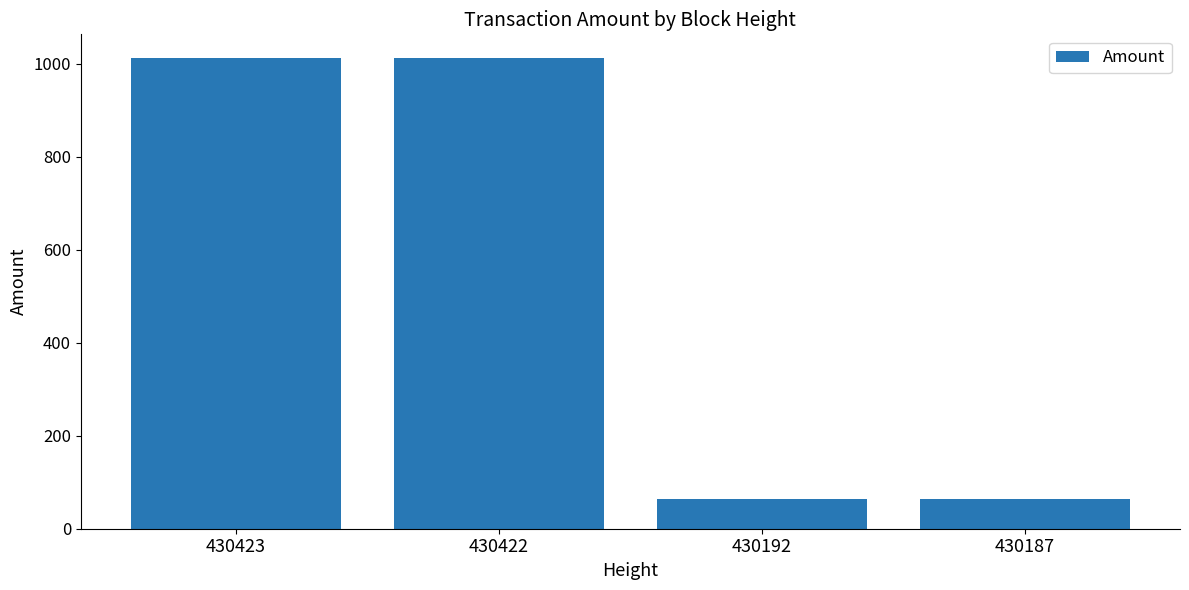

What is the smallest value displayed?

64